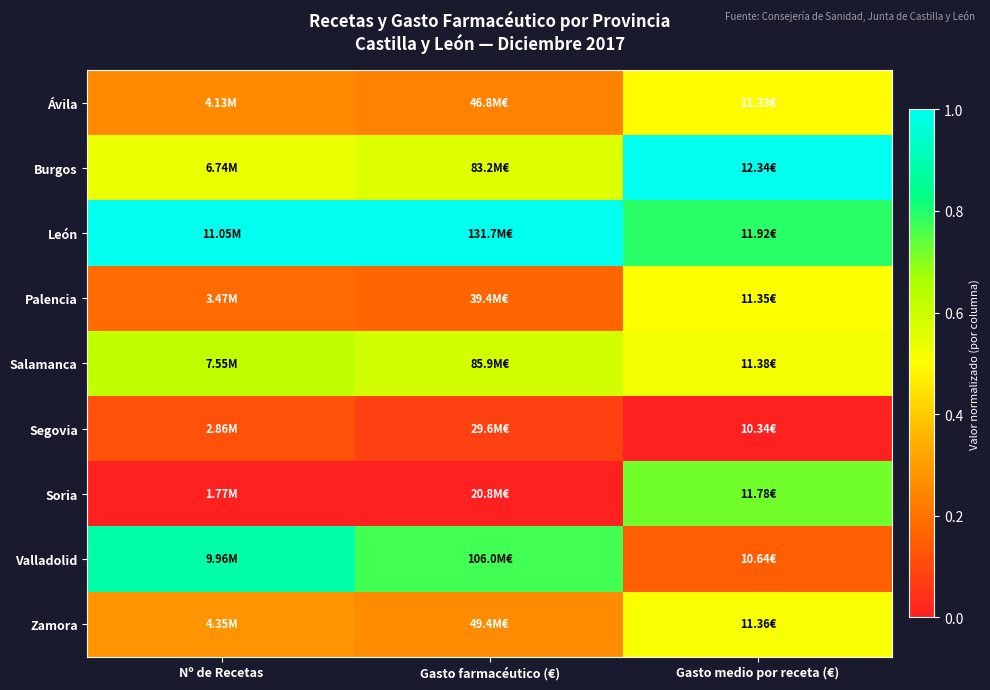

Reading left to right, list all the values displayed in this chart.

Ávila: Nº de Recetas=0.3	Gasto farmacéutico (€)=0.2	Gasto medio por receta (€)=0.5
Burgos: Nº de Recetas=0.5	Gasto farmacéutico (€)=0.6	Gasto medio por receta (€)=1.0
León: Nº de Recetas=1.0	Gasto farmacéutico (€)=1.0	Gasto medio por receta (€)=0.8
Palencia: Nº de Recetas=0.2	Gasto farmacéutico (€)=0.2	Gasto medio por receta (€)=0.5
Salamanca: Nº de Recetas=0.6	Gasto farmacéutico (€)=0.6	Gasto medio por receta (€)=0.5
Segovia: Nº de Recetas=0.1	Gasto farmacéutico (€)=0.1	Gasto medio por receta (€)=0.0
Soria: Nº de Recetas=0.0	Gasto farmacéutico (€)=0.0	Gasto medio por receta (€)=0.7
Valladolid: Nº de Recetas=0.9	Gasto farmacéutico (€)=0.8	Gasto medio por receta (€)=0.2
Zamora: Nº de Recetas=0.3	Gasto farmacéutico (€)=0.3	Gasto medio por receta (€)=0.5